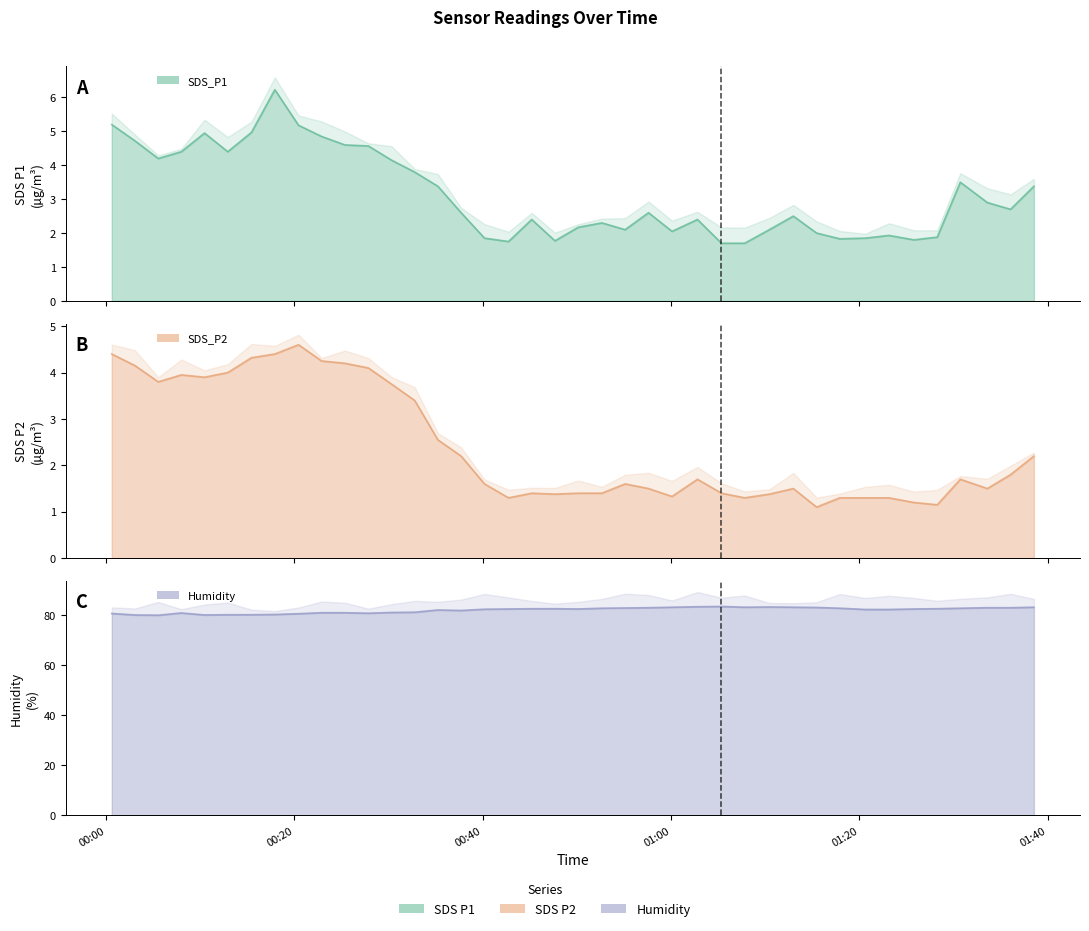

What is the total value across all series at 24?

86.7